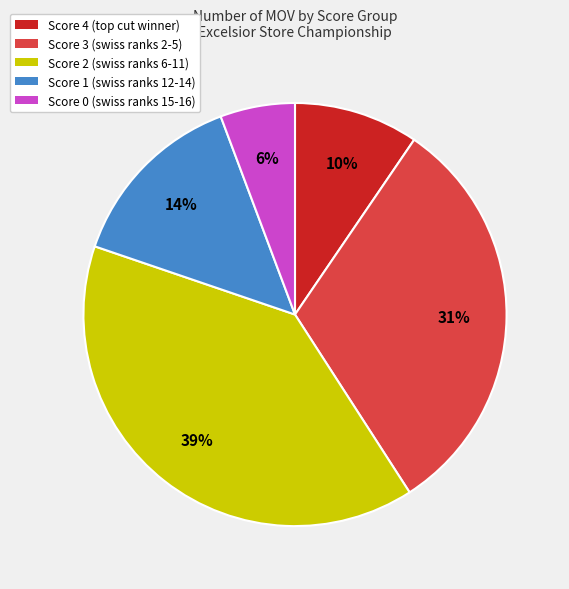

Which has a higher value, Score 0 (swiss ranks 15-16) or Score 3 (swiss ranks 2-5)?

Score 3 (swiss ranks 2-5)